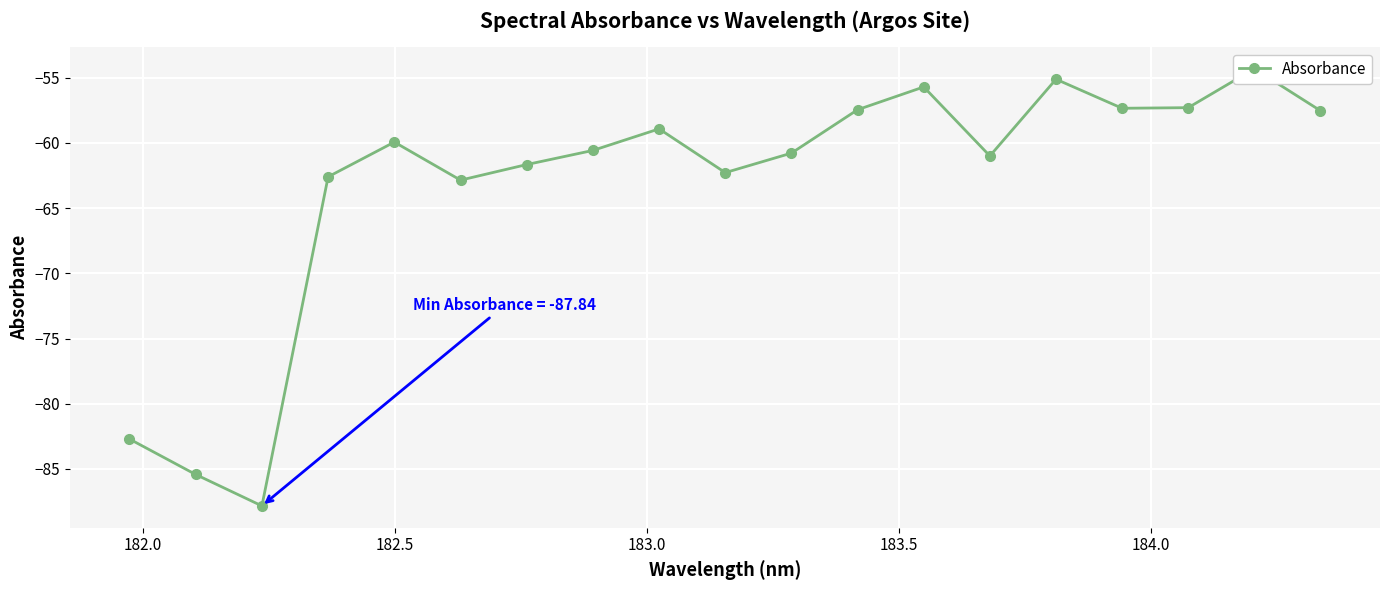

What is the average value?

-63.2